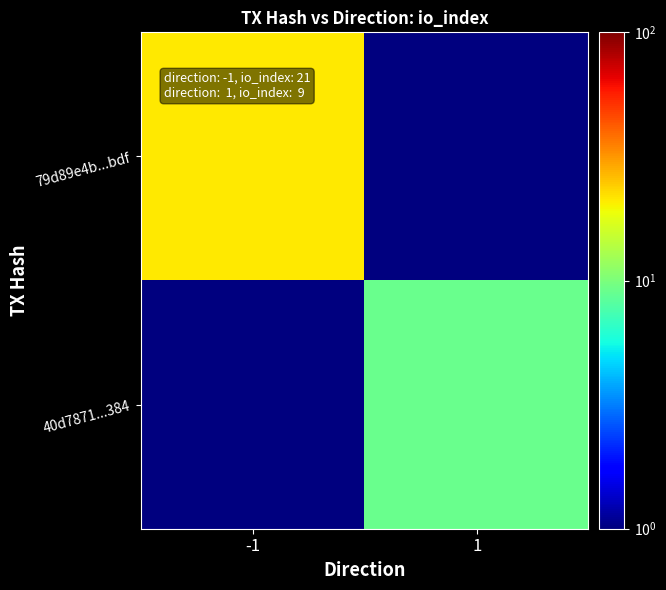

Rank the series by their average value, from lowest to highest.

40d7871...384, 79d89e4b...bdf